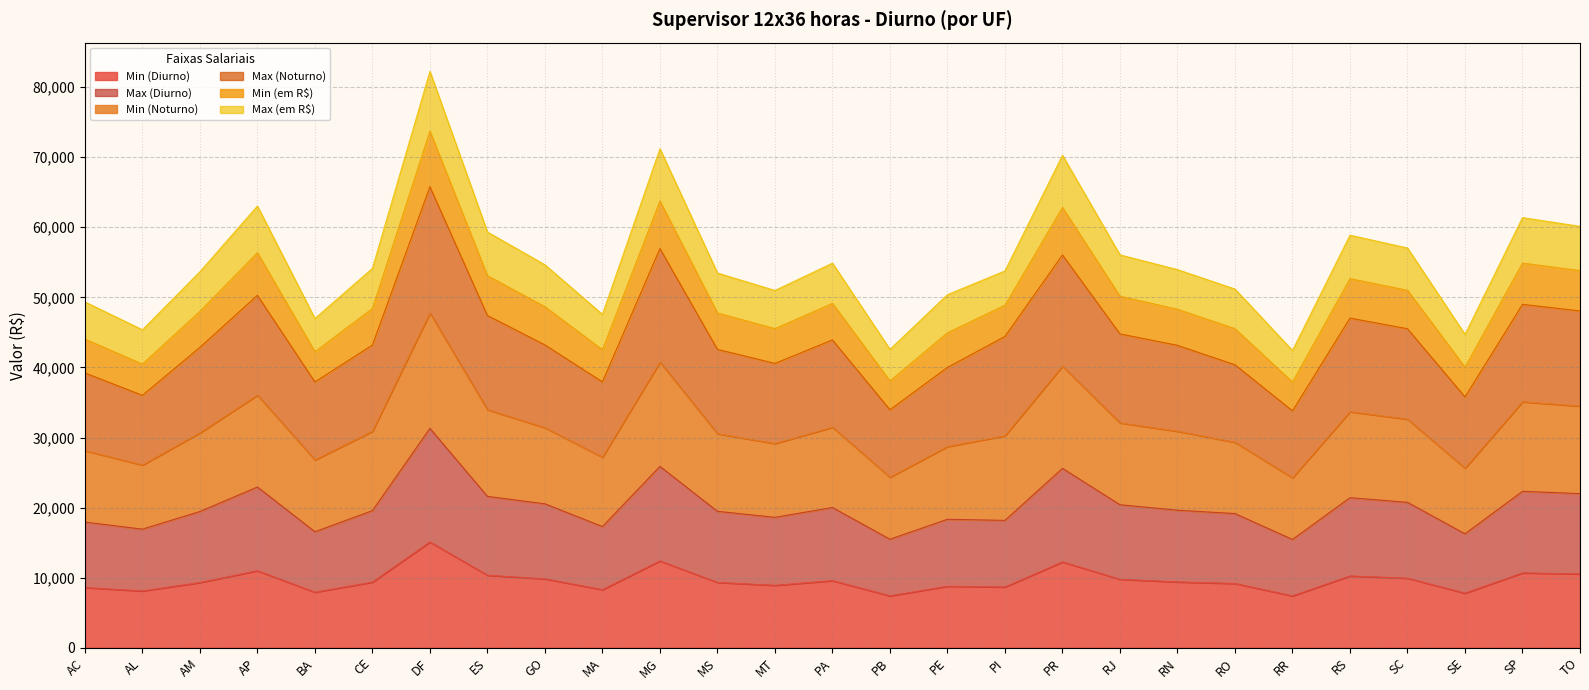

List the labels in order of Max (em R$) value, smallest first.

RR, PB, SE, AL, BA, MA, AC, PE, MT, RO, MS, AM, PI, RN, CE, GO, PA, RJ, SC, RS, ES, TO, SP, AP, PR, MG, DF